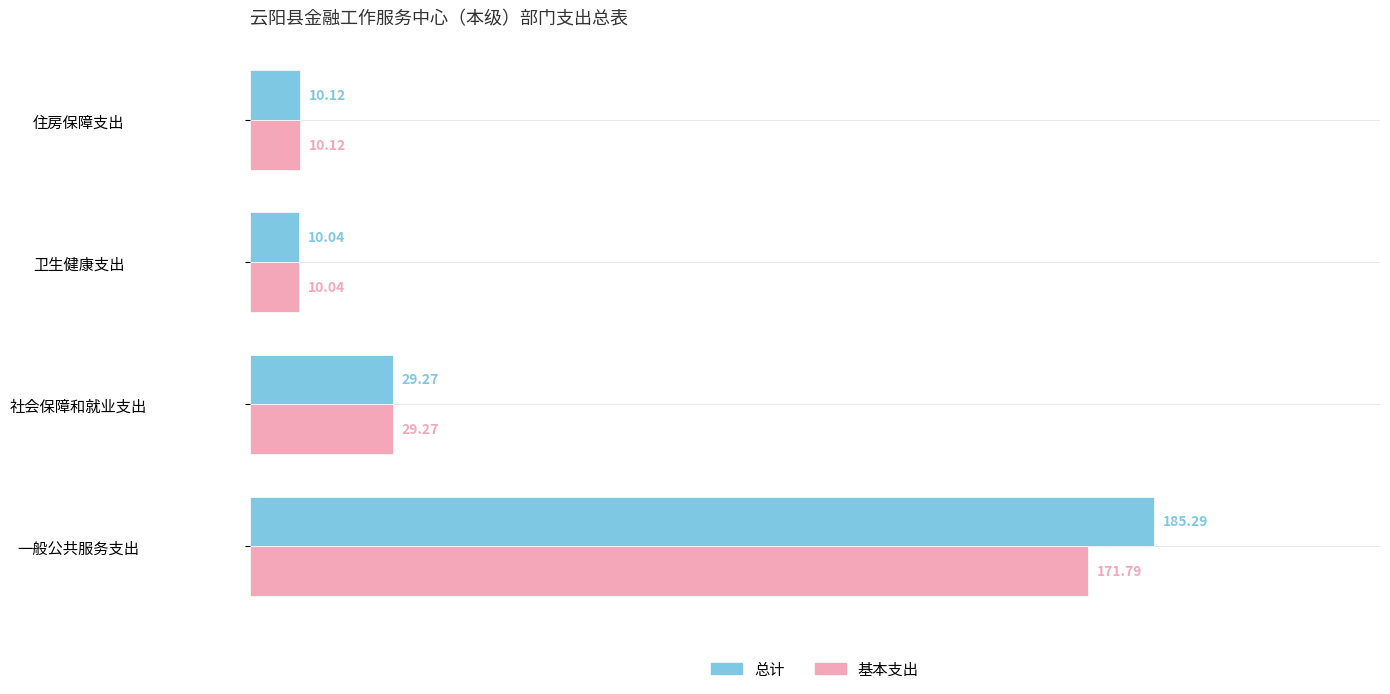

What is the total value across all series at 一般公共服务支出?

357.1